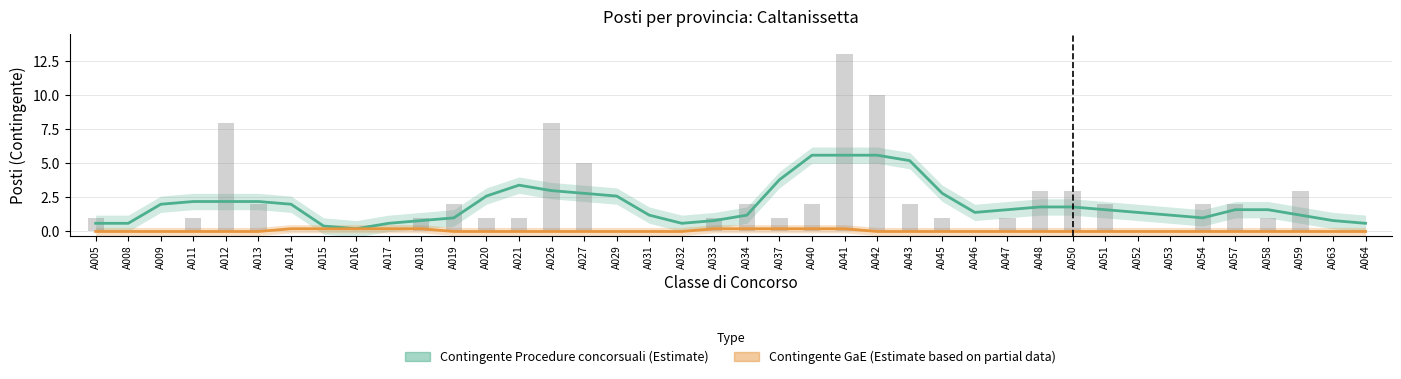

True or false: Contingente Procedure concorsuali has a value of 5.6 at A041.

True